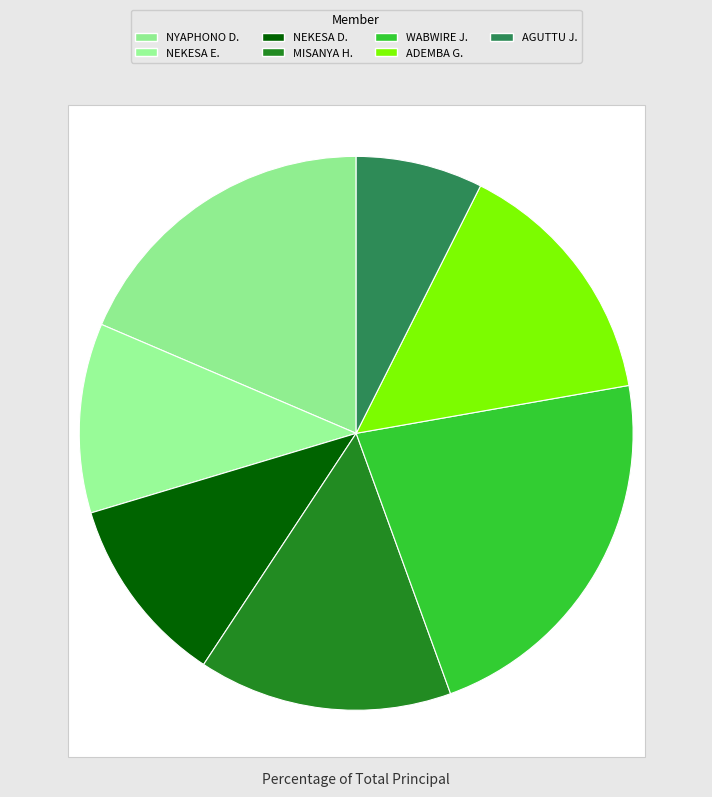

How many slices are in this pie chart?

7